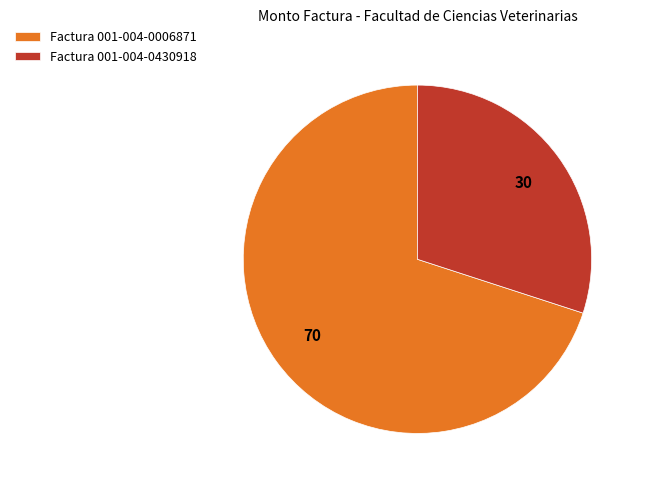

How many slices are in this pie chart?

2